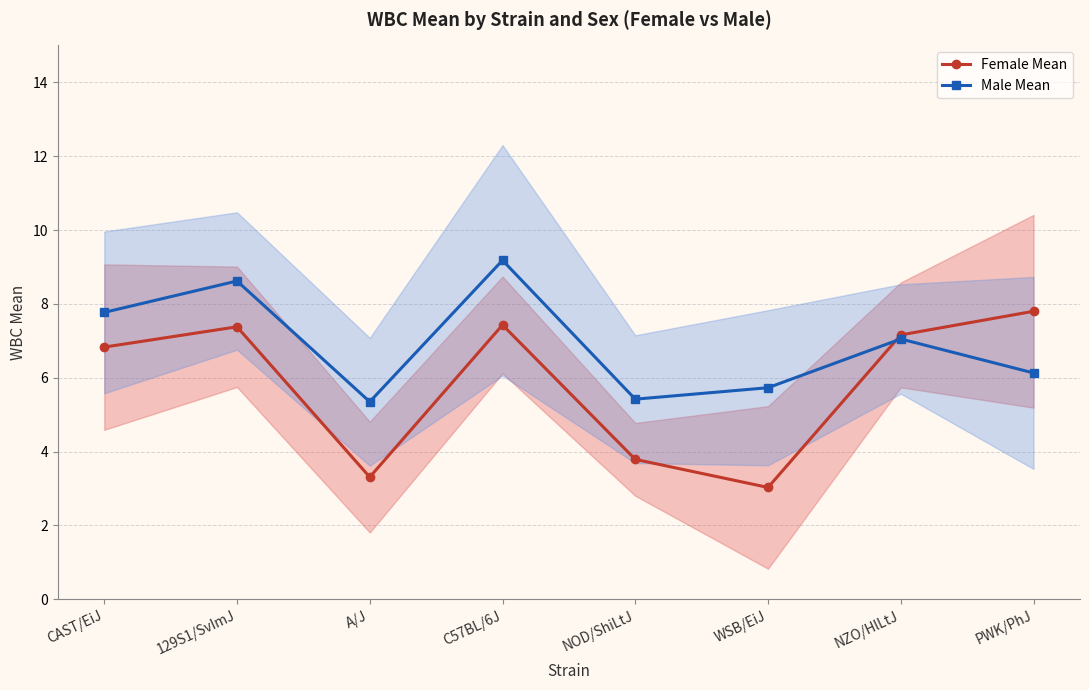

What is the difference between the maximum and second lowest values in the Male Mean series?

3.8